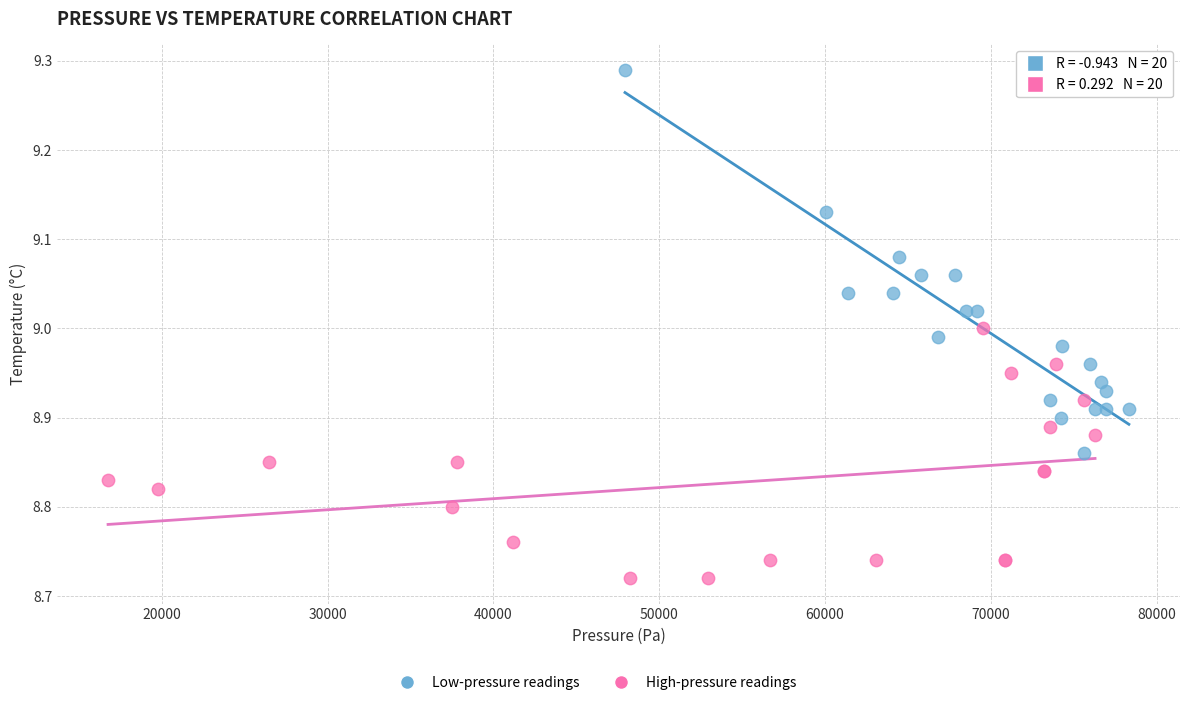

Which series contains the lowest Y value?

High-pressure readings